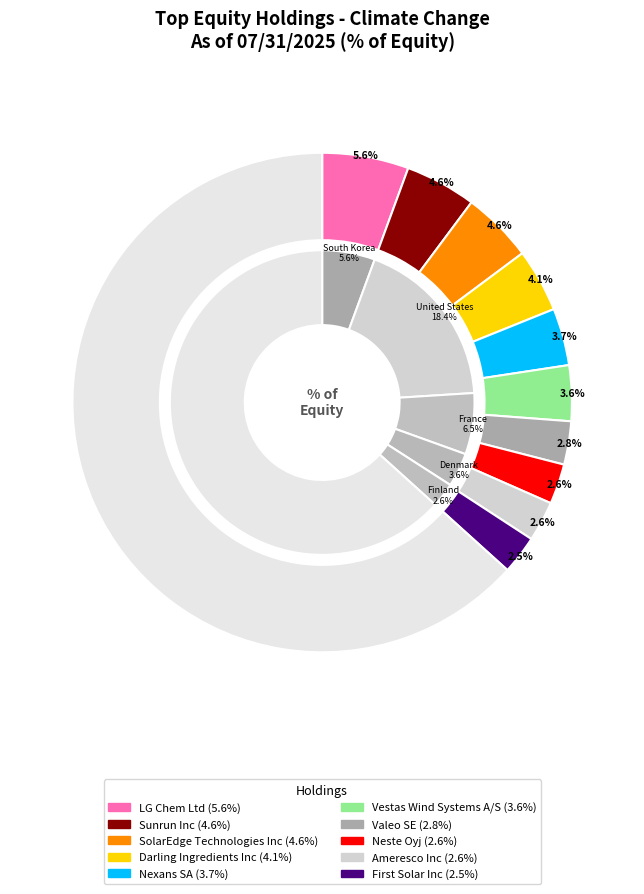

What is the change in value from LG Chem Ltd to Darling Ingredients Inc?

-1.5